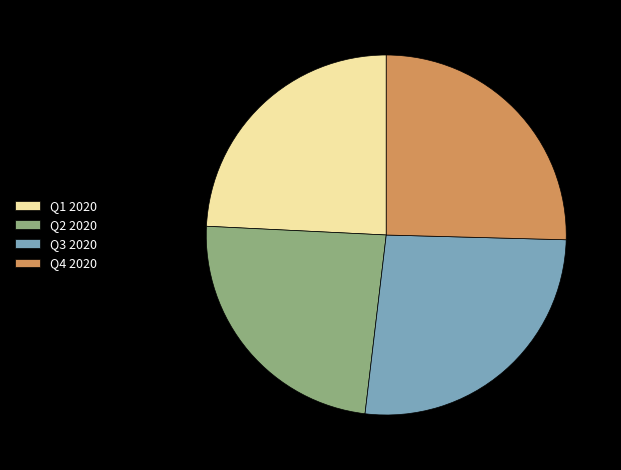

Which slice is the largest?

Q3 2020